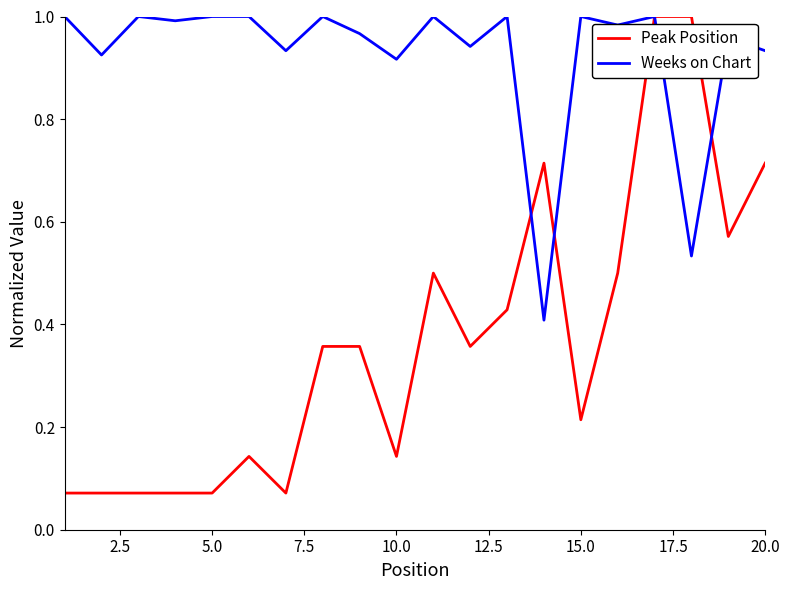

Which series has the widest spread of values?

Peak Position